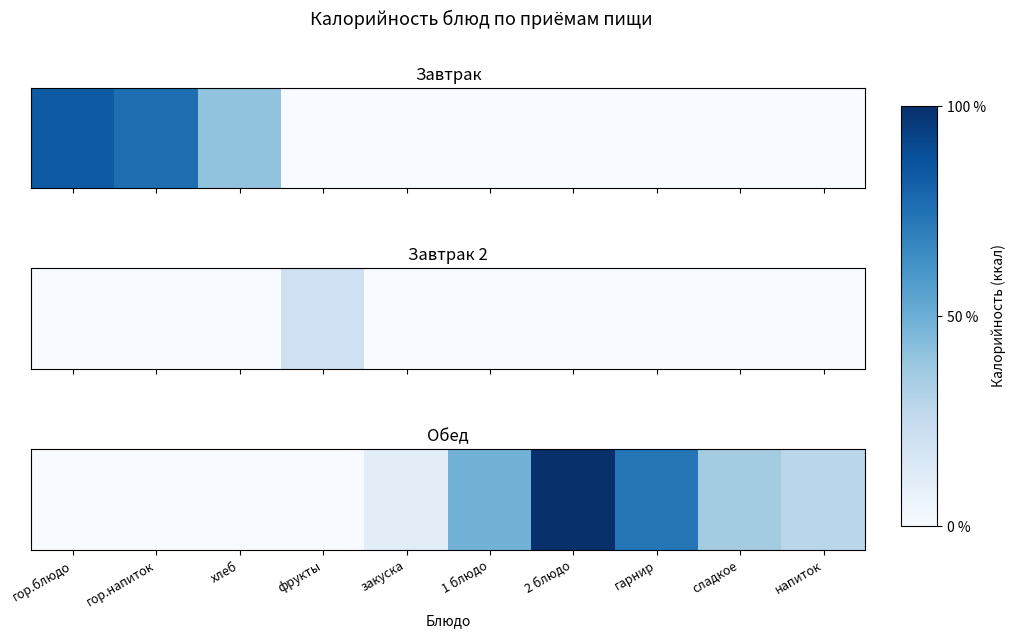

What is the average value?

0.3